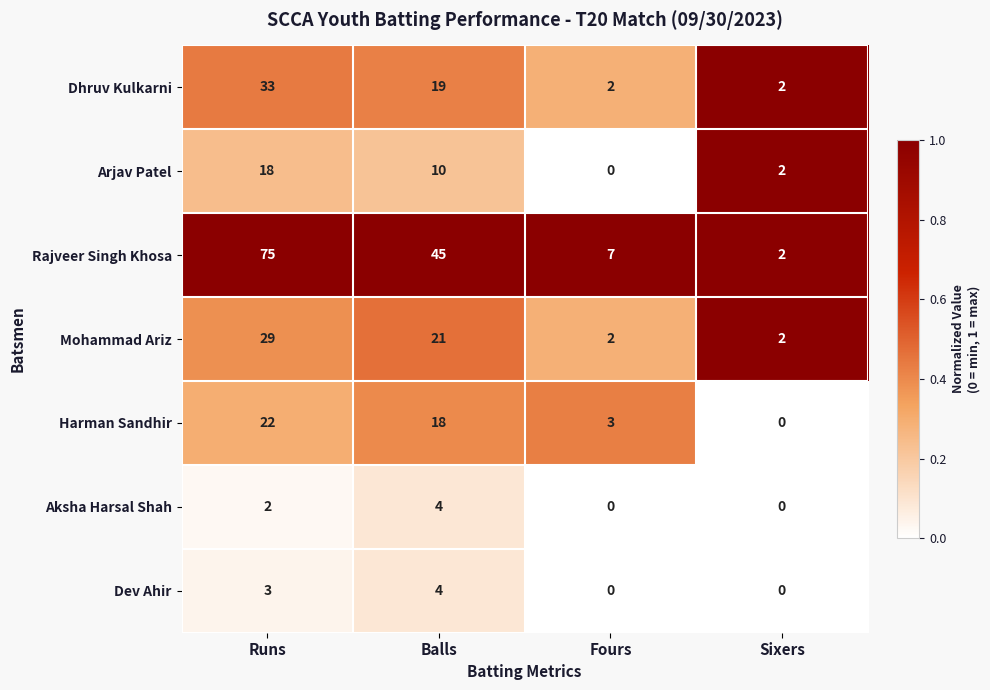

At how many categories does at least one series exceed 0?

4